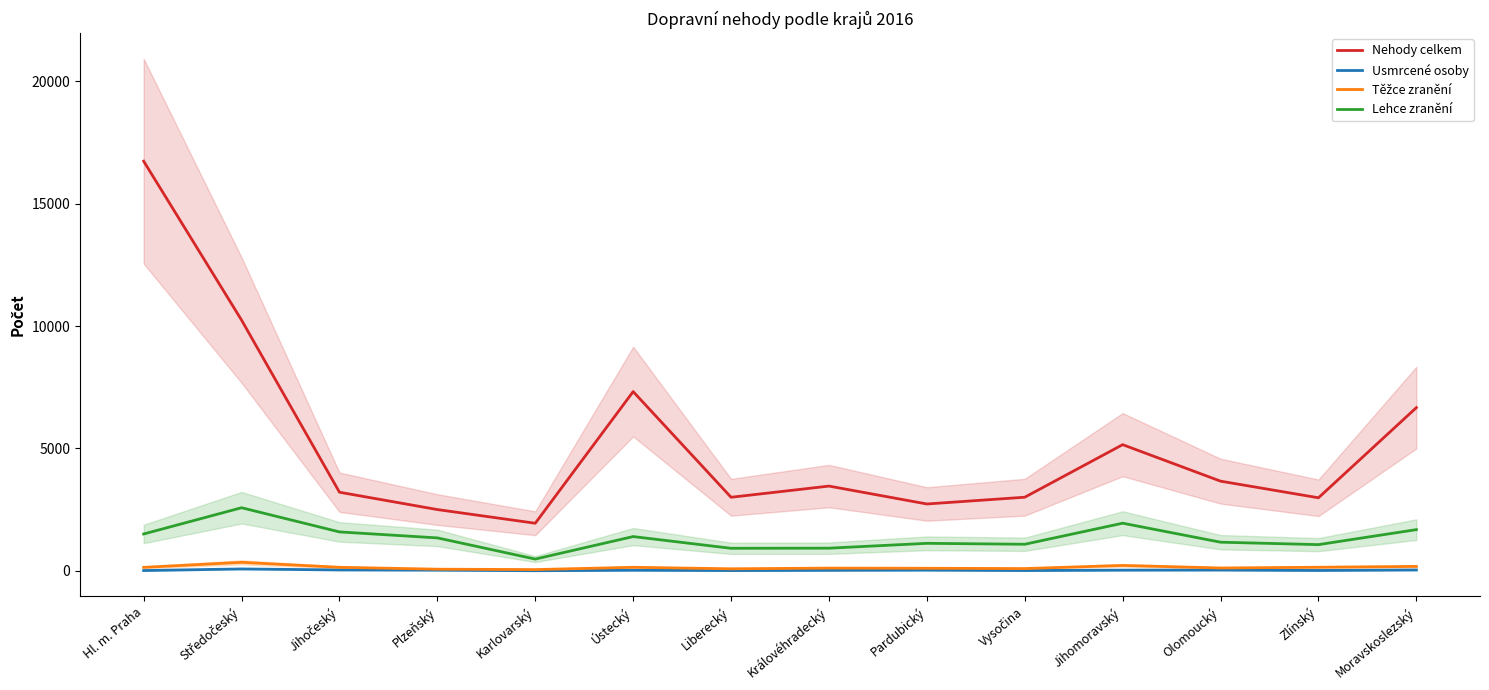

List the series in order of their peak value, highest first.

Nehody celkem, Lehce zranění, Těžce zranění, Usmrcené osoby